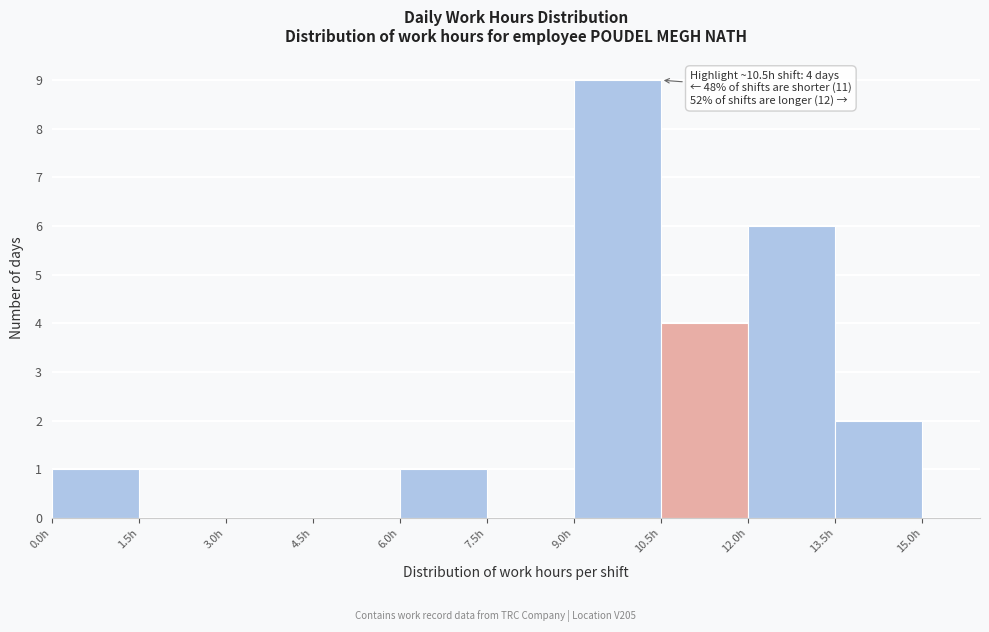

Which range on the x-axis has the tallest bar?

9.0 to 10.5